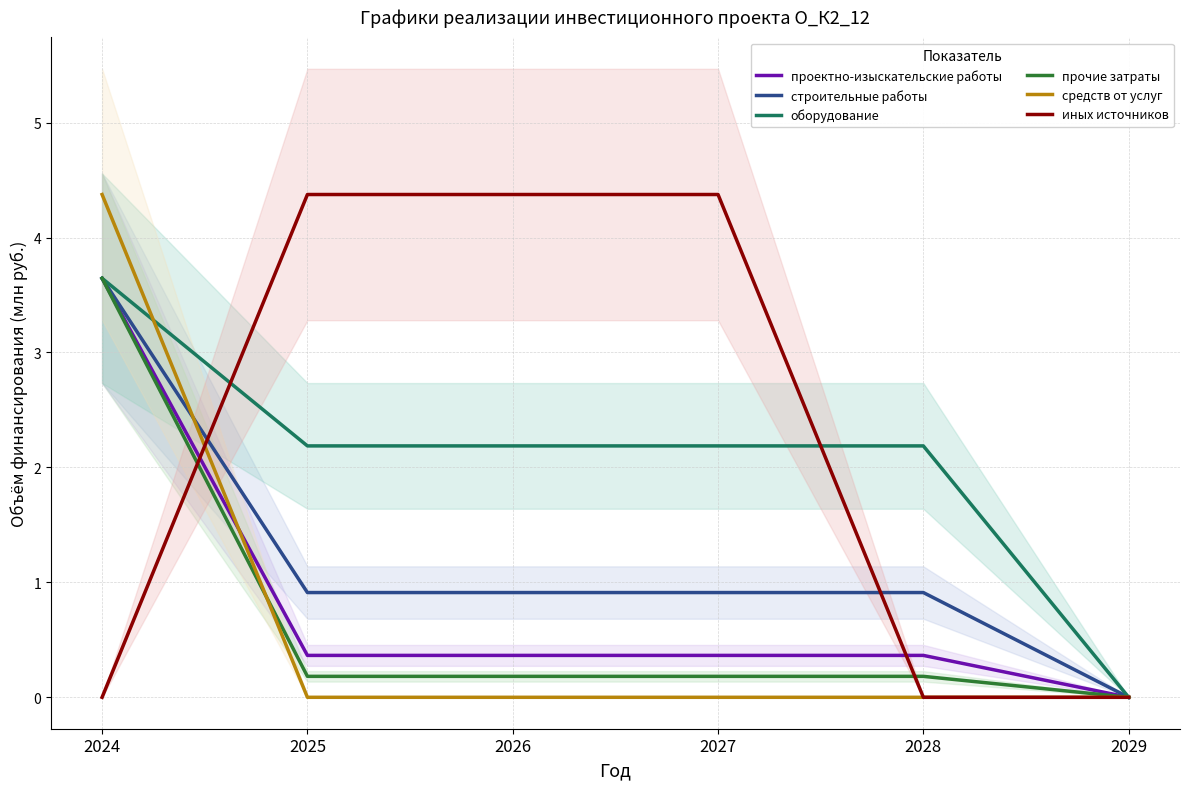

Rank the series by their maximum value, from highest to lowest.

средств от услуг, иных источников, проектно-изыскательские работы, строительные работы, оборудование, прочие затраты